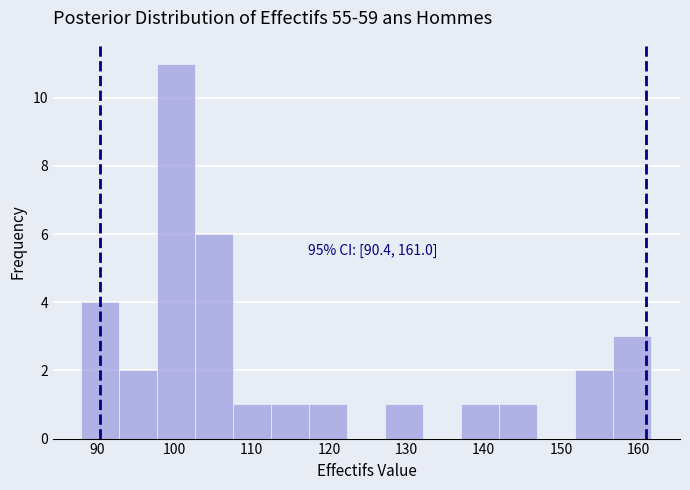

Which range on the x-axis has the tallest bar?

98 to 103